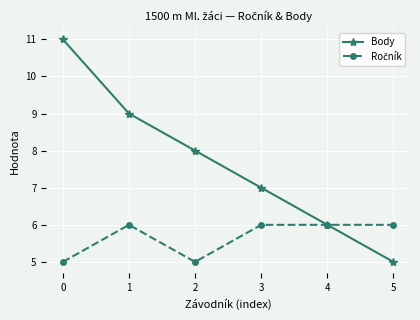

True or false: Body has a value of 8 at 4.

False